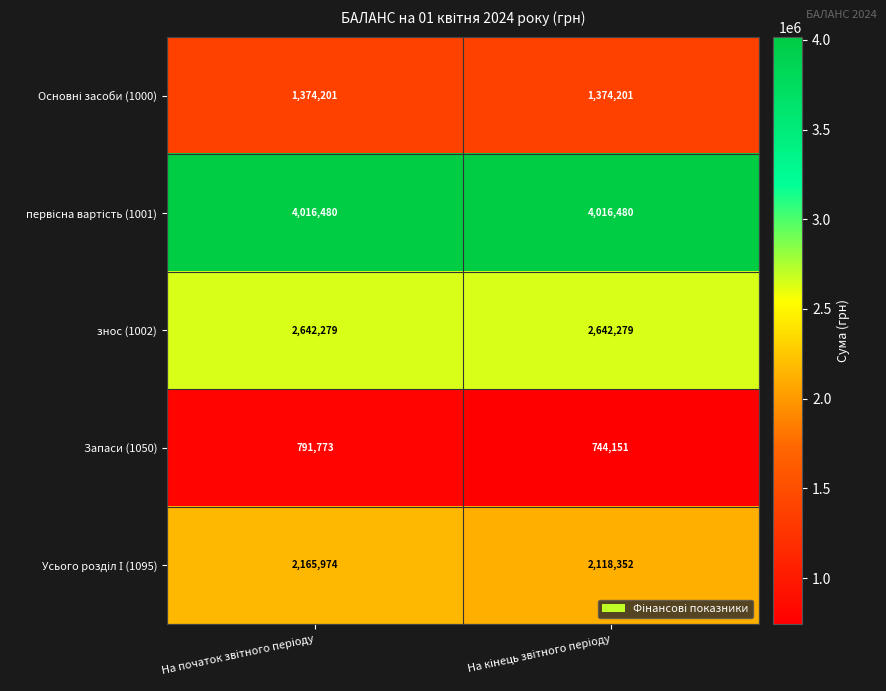

What is the difference between the maximum and minimum values in the Запаси (1050) series?

47622